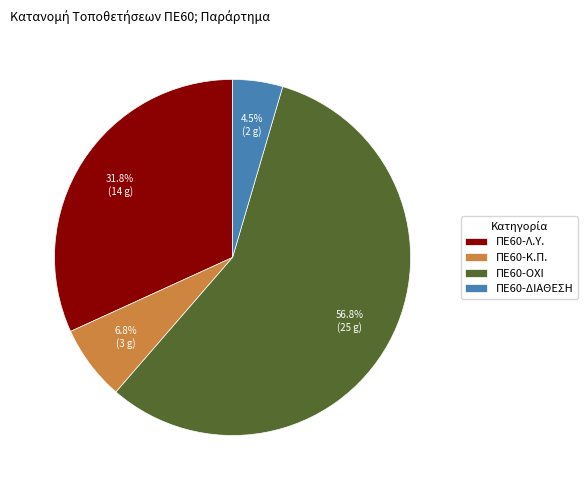

Do ΠΕ60-ΔΙΑΘΕΣΗ and ΠΕ60-Κ.Π. together represent more than half of the pie?

No